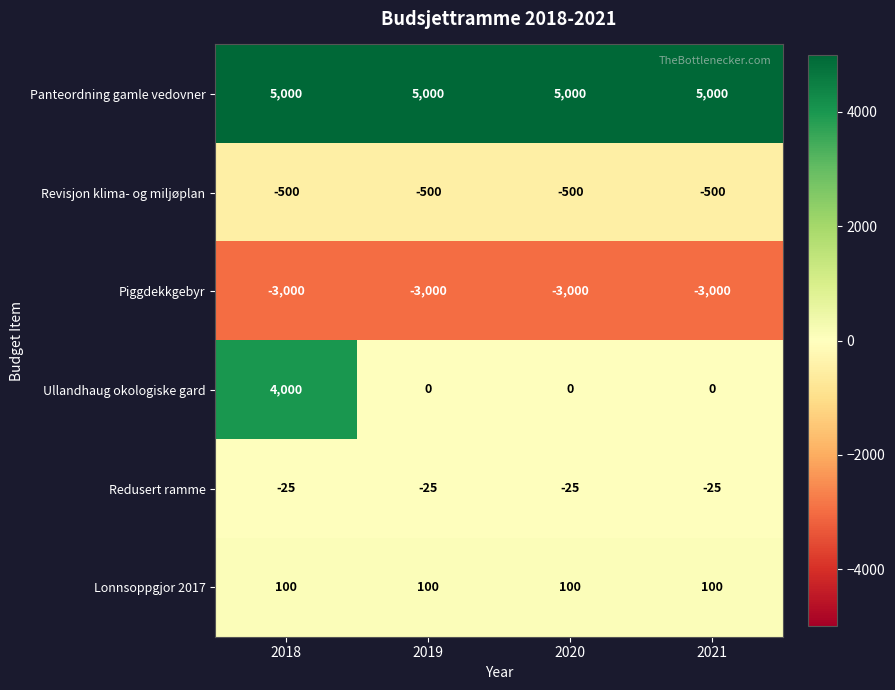

Reading left to right, what are all the values shown in this chart?

Panteordning gamle vedovner: 5000	5000	5000	5000
Revisjon klima- og miljøplan: -500	-500	-500	-500
Piggdekkgebyr: -3000	-3000	-3000	-3000
Ullandhaug okologiske gard: 4000	0	0	0
Redusert ramme: -25	-25	-25	-25
Lonnsoppgjor 2017: 100	100	100	100